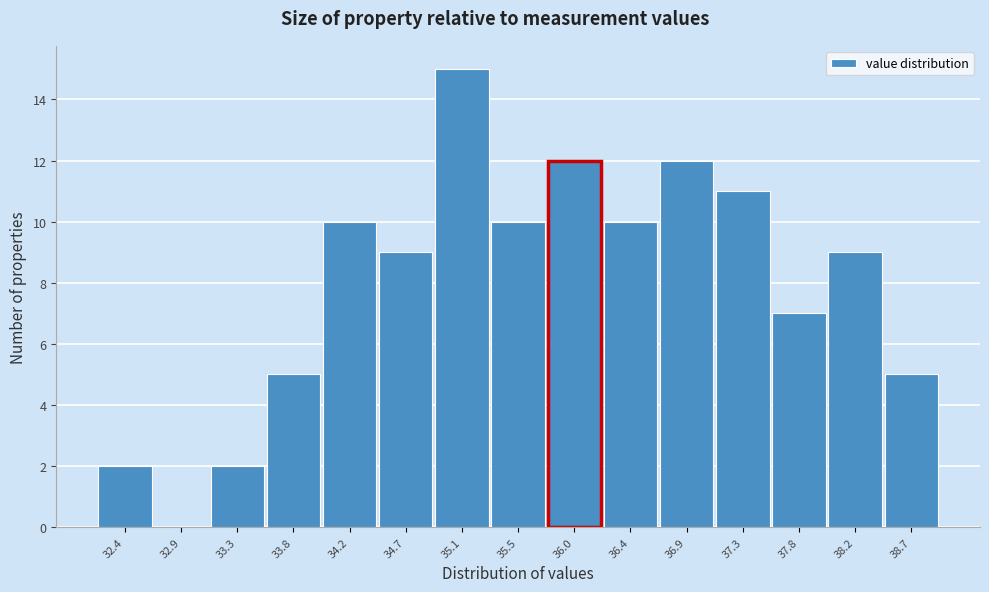

Reading left to right, what are all the values shown in this chart?

32.4=2	32.9=0	33.3=2	33.8=5	34.2=10	34.7=9	35.1=15	35.5=10	36.0=12	36.4=10	36.9=12	37.3=11	37.8=7	38.2=9	38.7=5